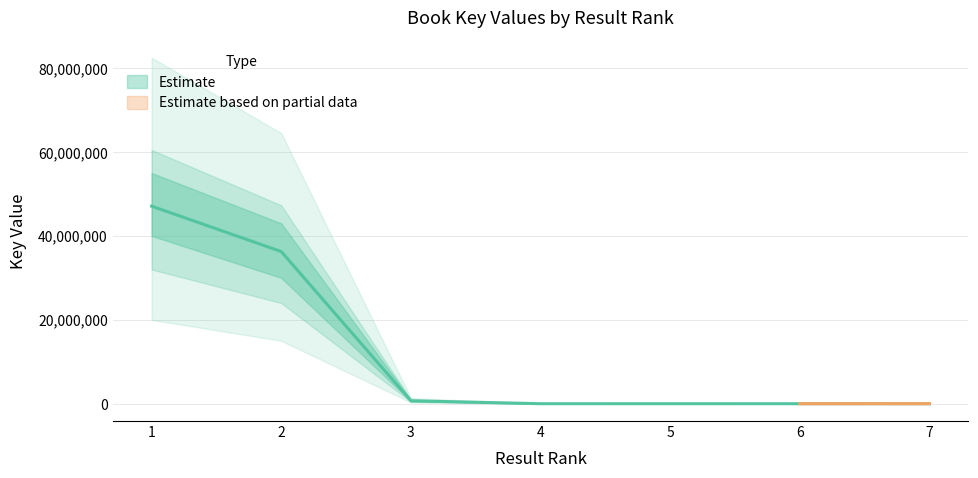

Is this an area chart (filled region under the line)?

No